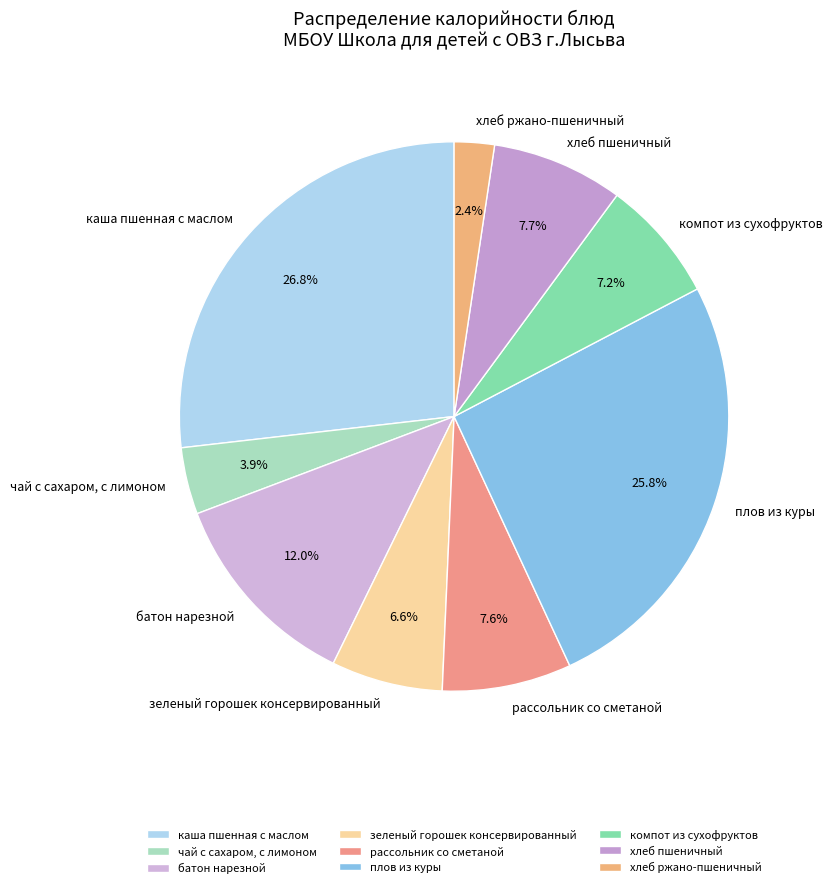

Rank the categories by value from lowest to highest.

хлеб ржано-пшеничный, чай с сахаром, с лимоном, зеленый горошек консервированный, компот из сухофруктов, рассольник со сметаной, хлеб пшеничный, батон нарезной, плов из куры, каша пшенная с маслом